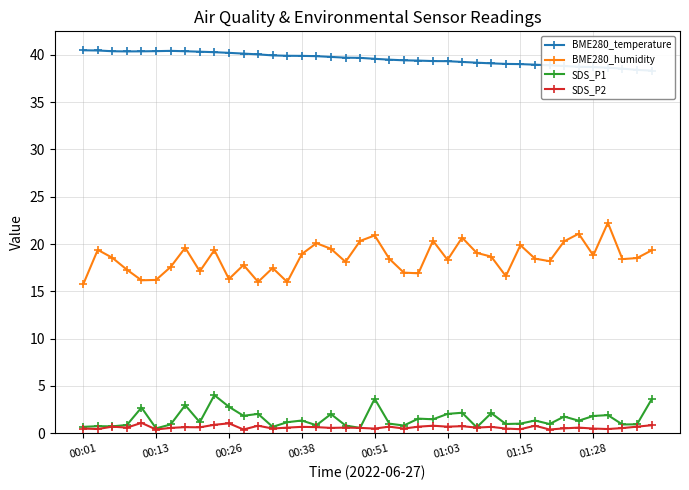

Which label corresponds to the largest value in the chart?

00:01